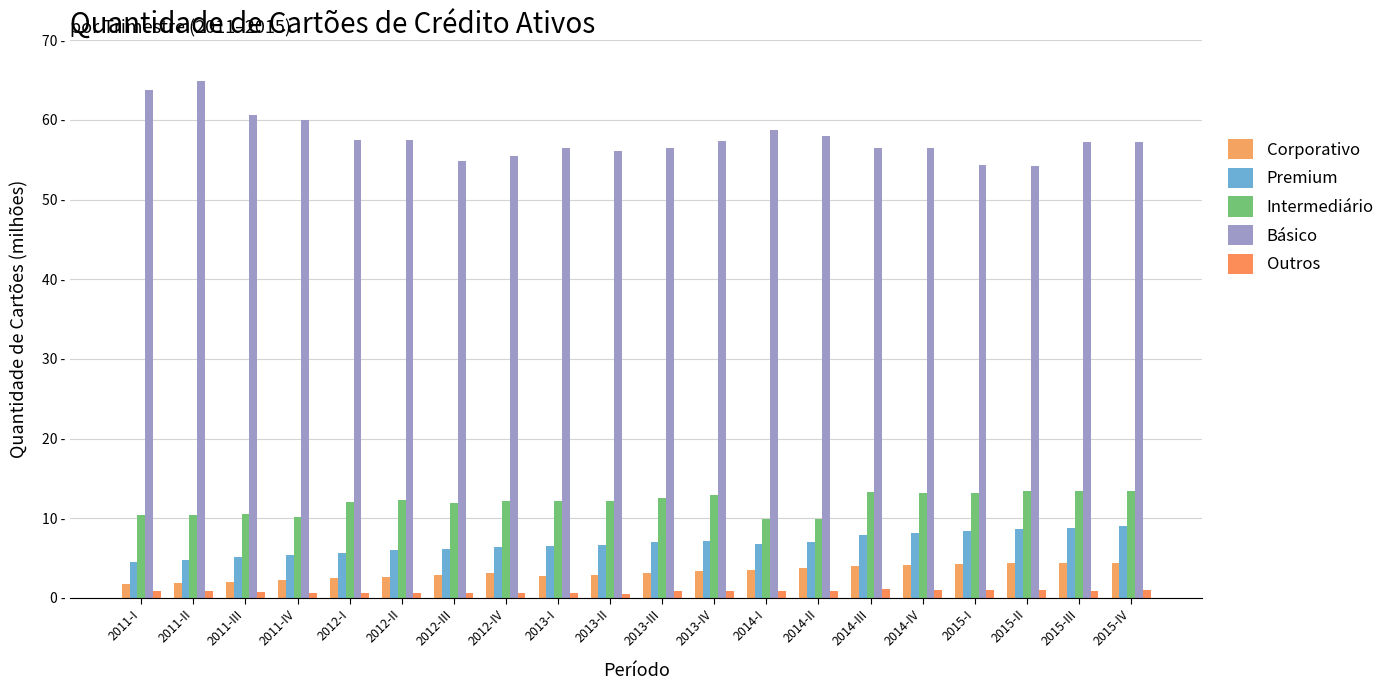

Are the bars horizontal?

No